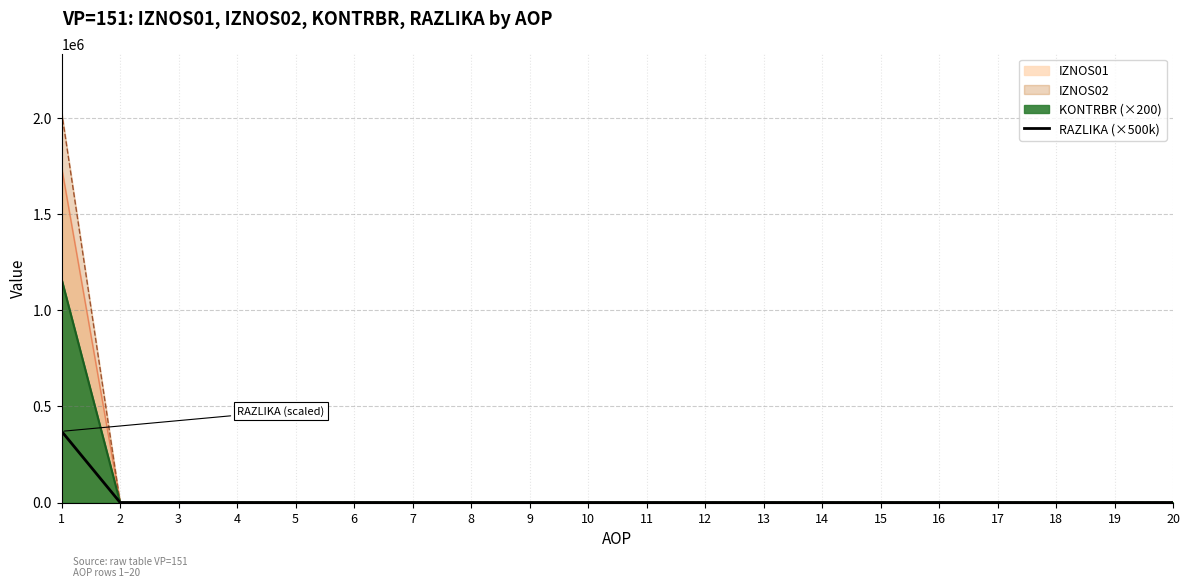

True or false: the data shows 495836 at 1.

False